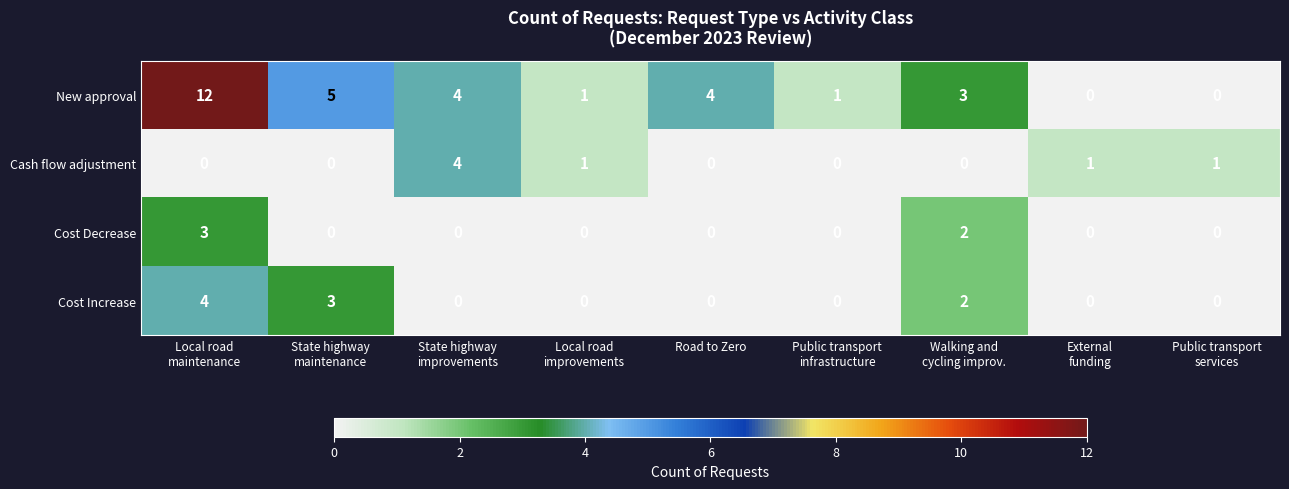

What is the highest value of the Cost Decrease series?

3